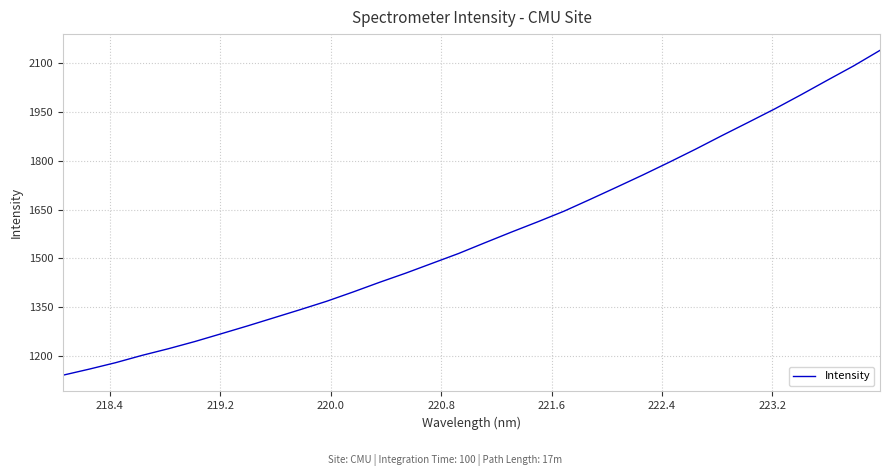

What is the difference between the maximum and minimum values?

998.2